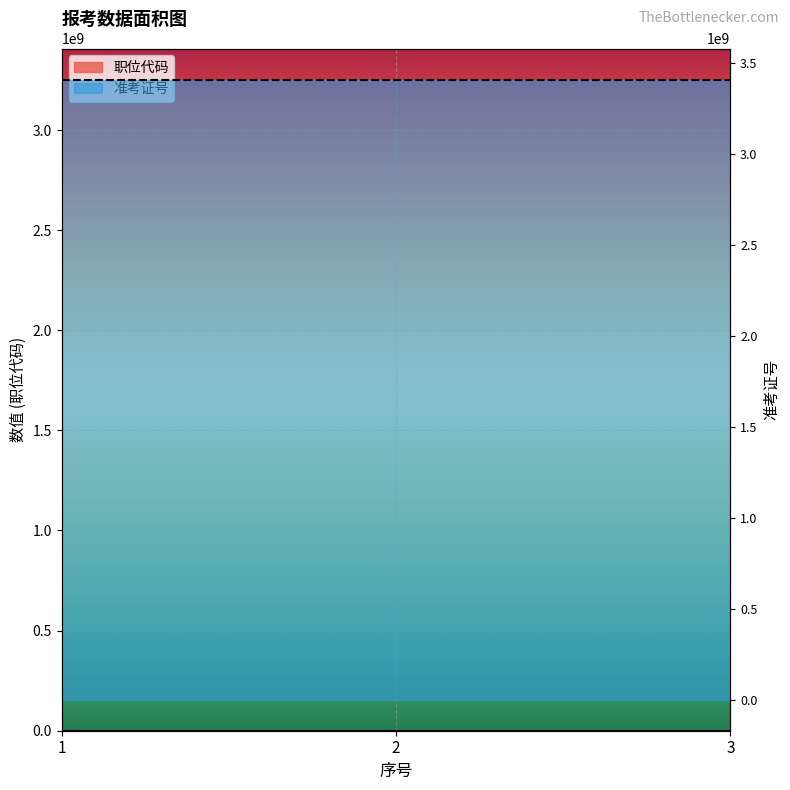

Which has a higher value, 2 or 1?

1